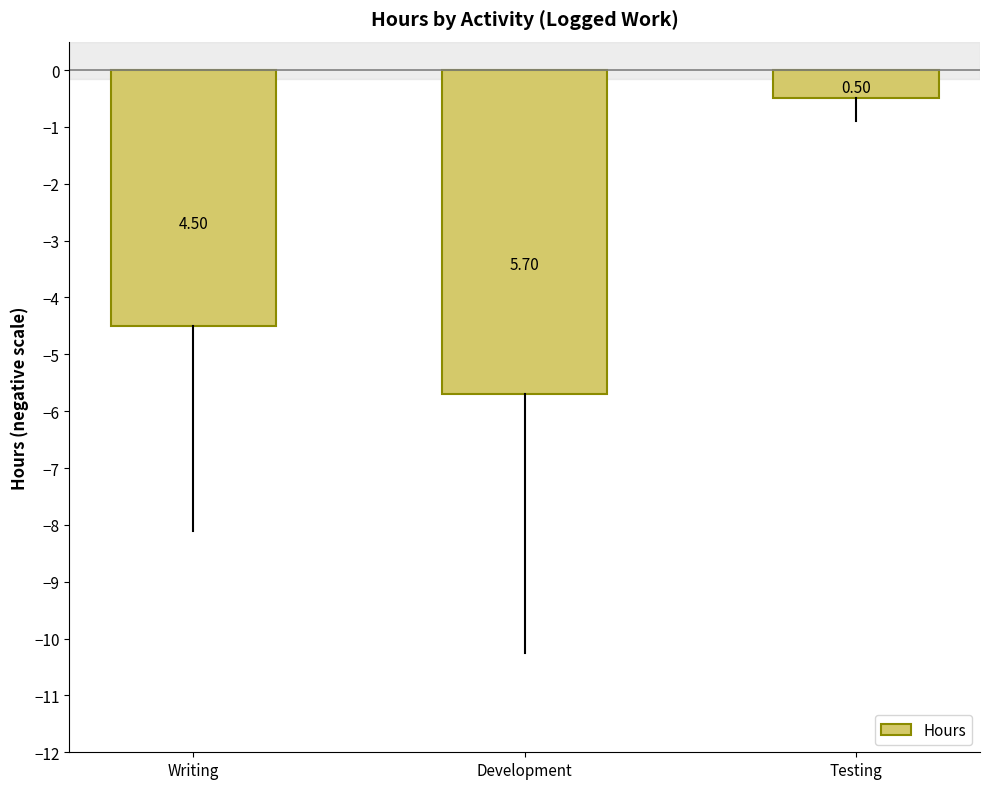

What is the difference between the maximum and minimum values?

5.2